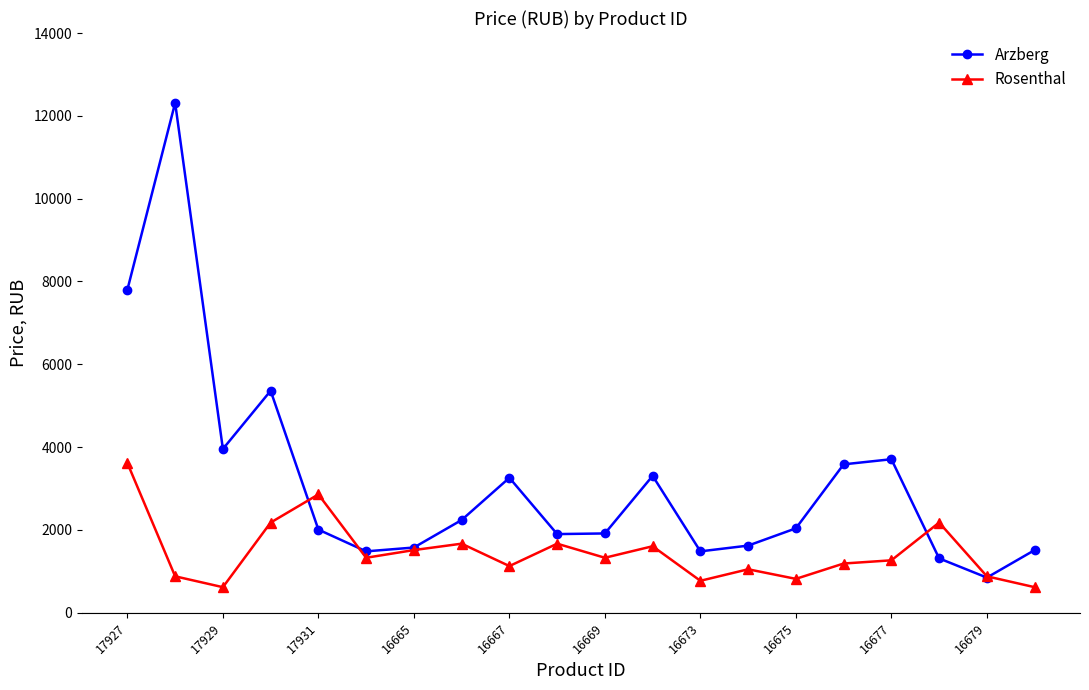

True or false: Rosenthal and Arzberg intersect in this chart.

True